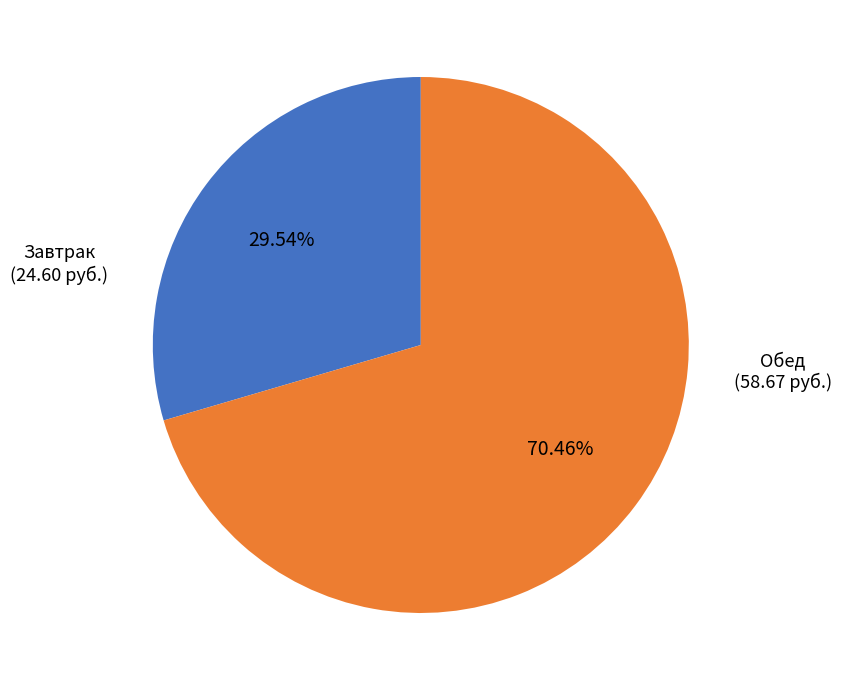

Count the number of slices in the pie.

2